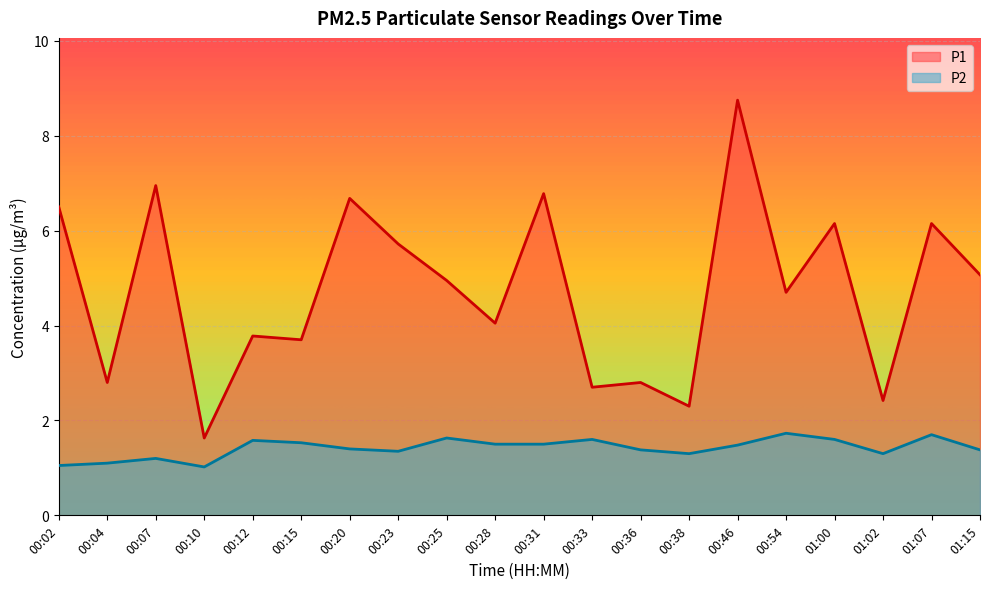

Is it true that P2 equals 1.6 at 00:12?

True